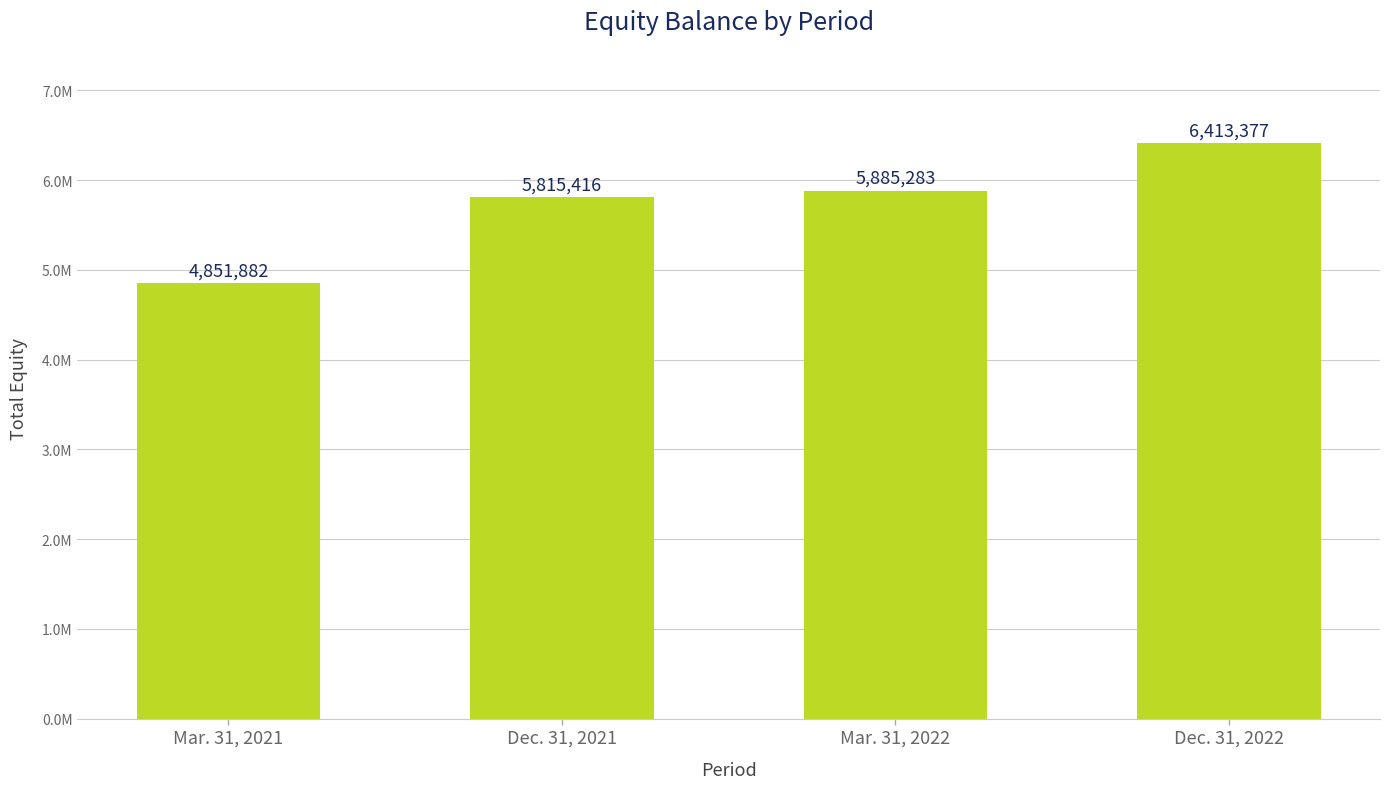

List the labels in order of value, largest first.

Dec. 31, 2022, Mar. 31, 2022, Dec. 31, 2021, Mar. 31, 2021